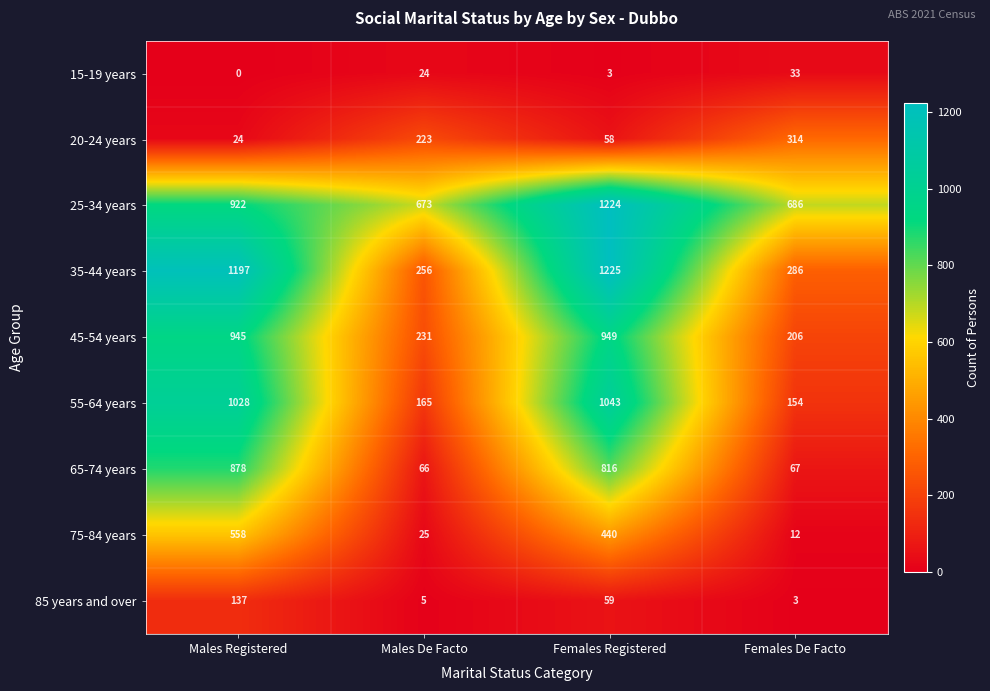

At which category does the chart reach its peak across all series?

Females Registered